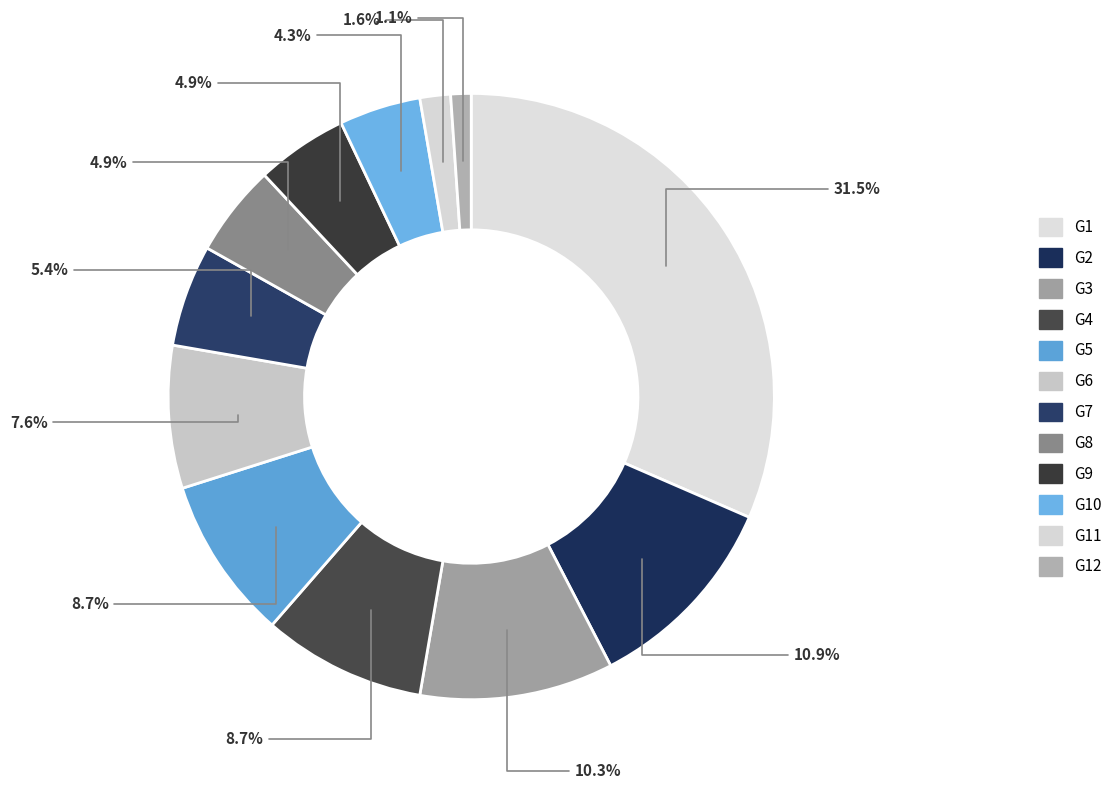

How many slices are in this pie chart?

12